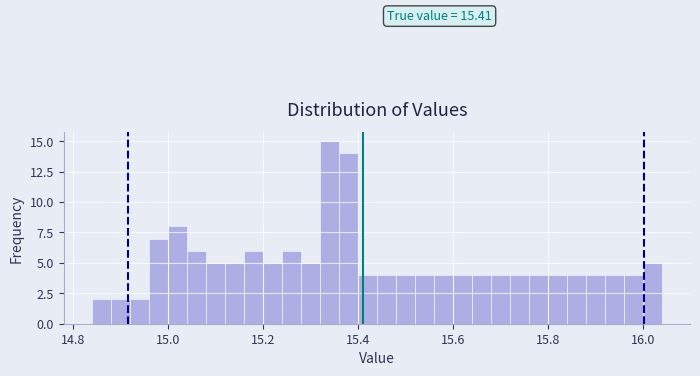

Around what value on the x-axis is the tallest bar? Give the approximate position of its centre, as read against the axis.

15.34